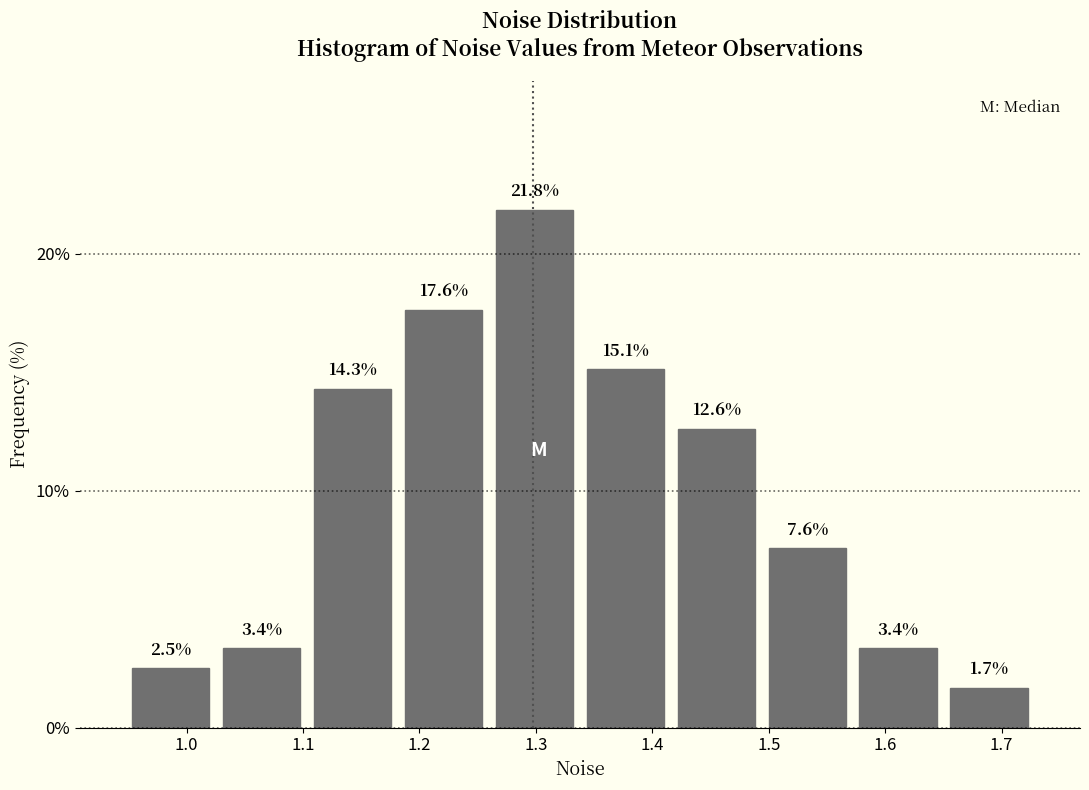

Reading left to right, transcribe this chart: for each bar, give the range it covers on the x-axis and its height. The bar edges are not printed on the chart, so give them approximately, as read against the axis.

0.95 to 1.03: 2.5
1.03 to 1.10: 3.4
1.10 to 1.18: 14.3
1.18 to 1.26: 17.6
1.26 to 1.34: 21.8
1.34 to 1.42: 15.1
1.42 to 1.49: 12.6
1.49 to 1.57: 7.6
1.57 to 1.65: 3.4
1.65 to 1.73: 1.7